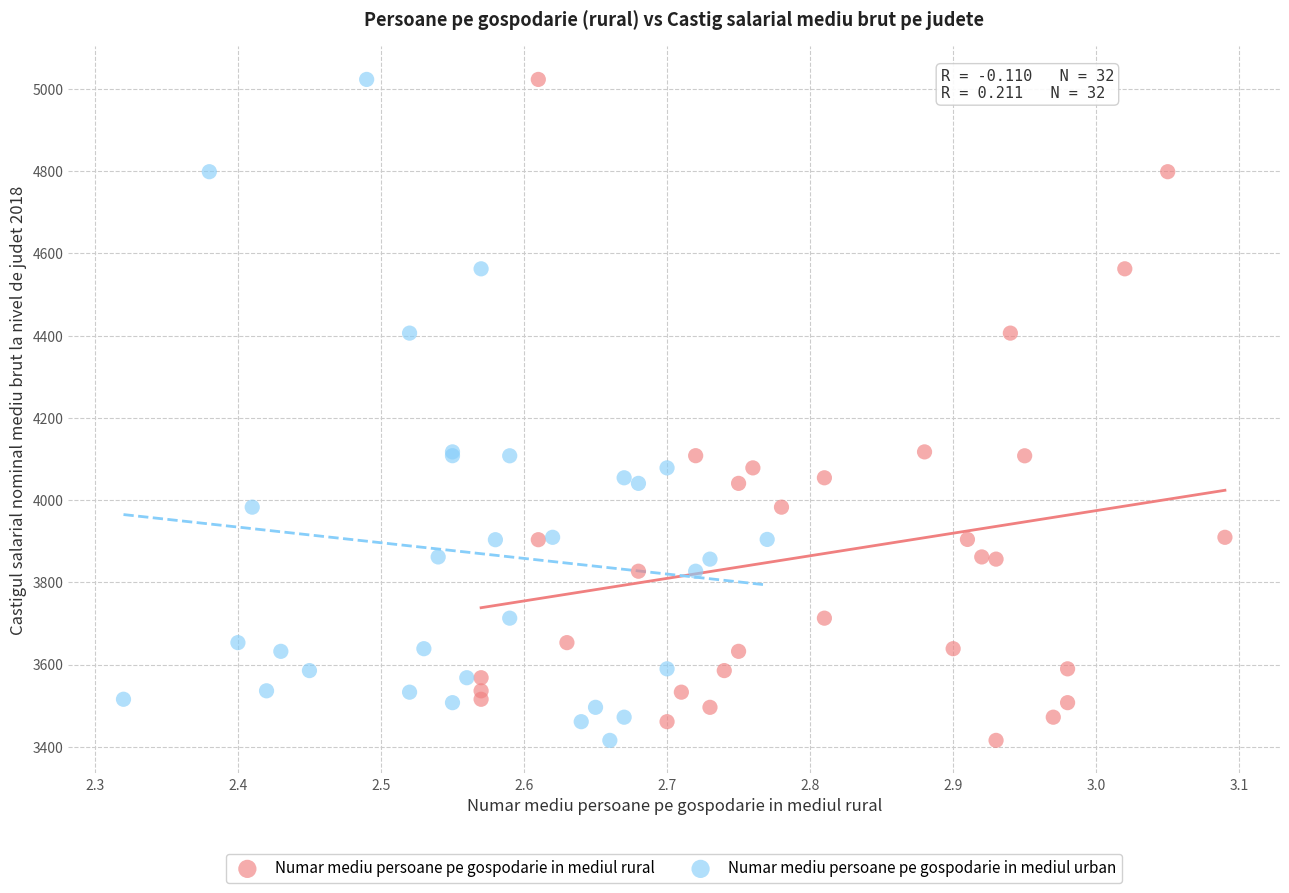

What are all the series names shown in the legend?

Numar mediu persoane pe gospodarie in mediul rural, Numar mediu persoane pe gospodarie in mediul urban